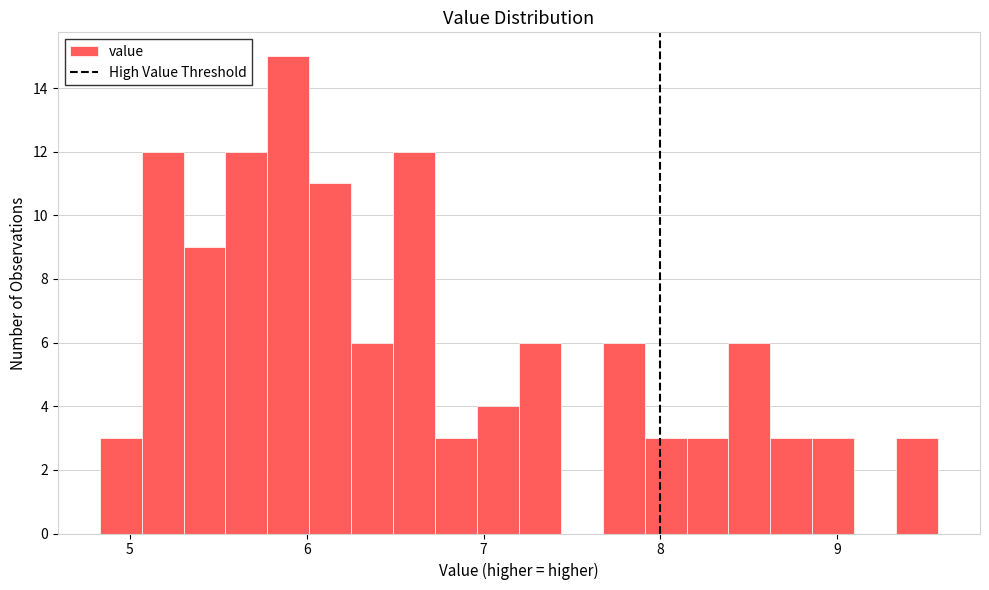

Around what value on the x-axis is the tallest bar? Give the approximate position of its centre, as read against the axis.

5.9